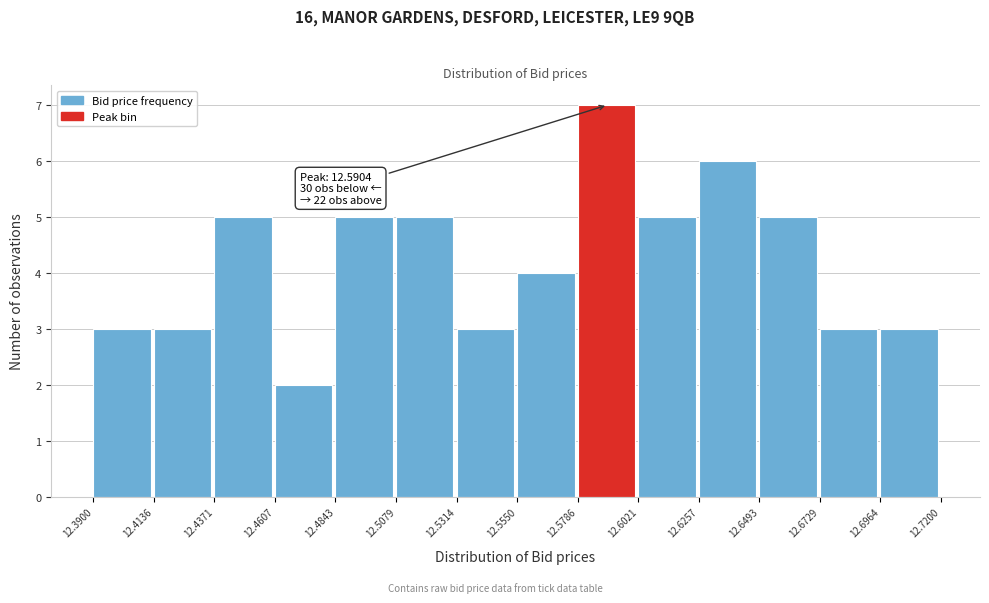

Over which range of the x-axis is the bar tallest?

12.5786 to 12.6021